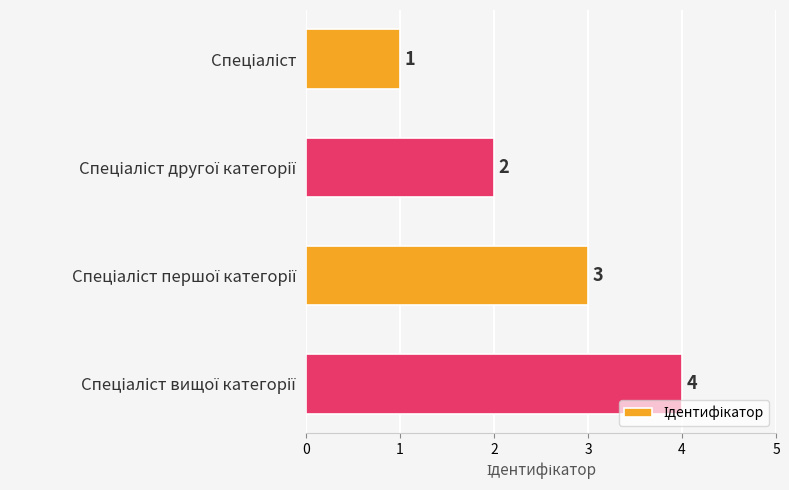

What is the sum of all values?

10